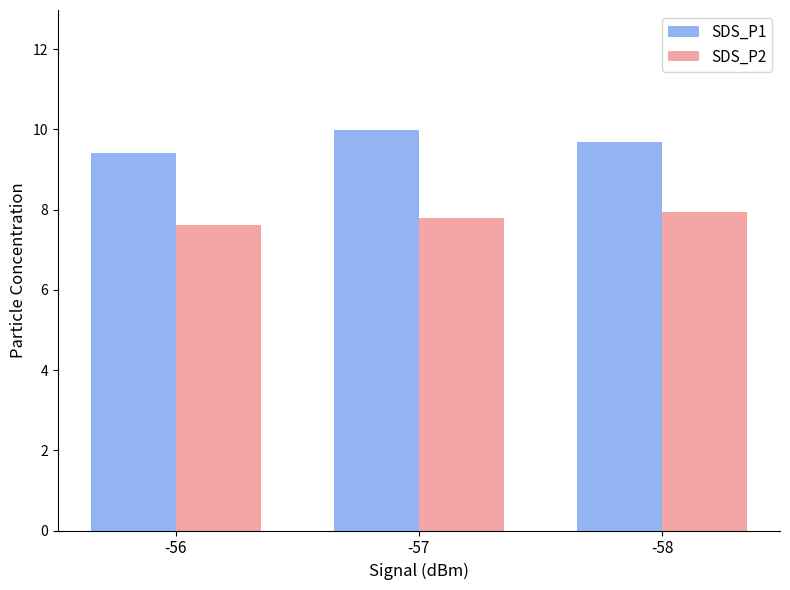

What is the difference between the highest and lowest values at -57?

2.2